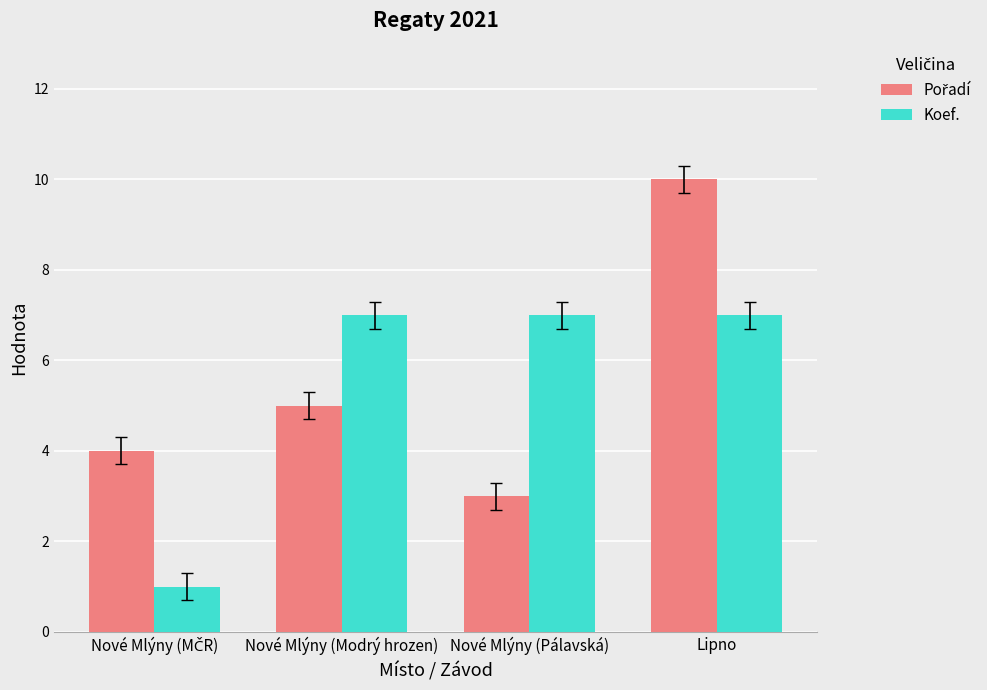

What is the sum of the Koef. values at Lipno and Nové Mlýny (Modrý hrozen)?

14